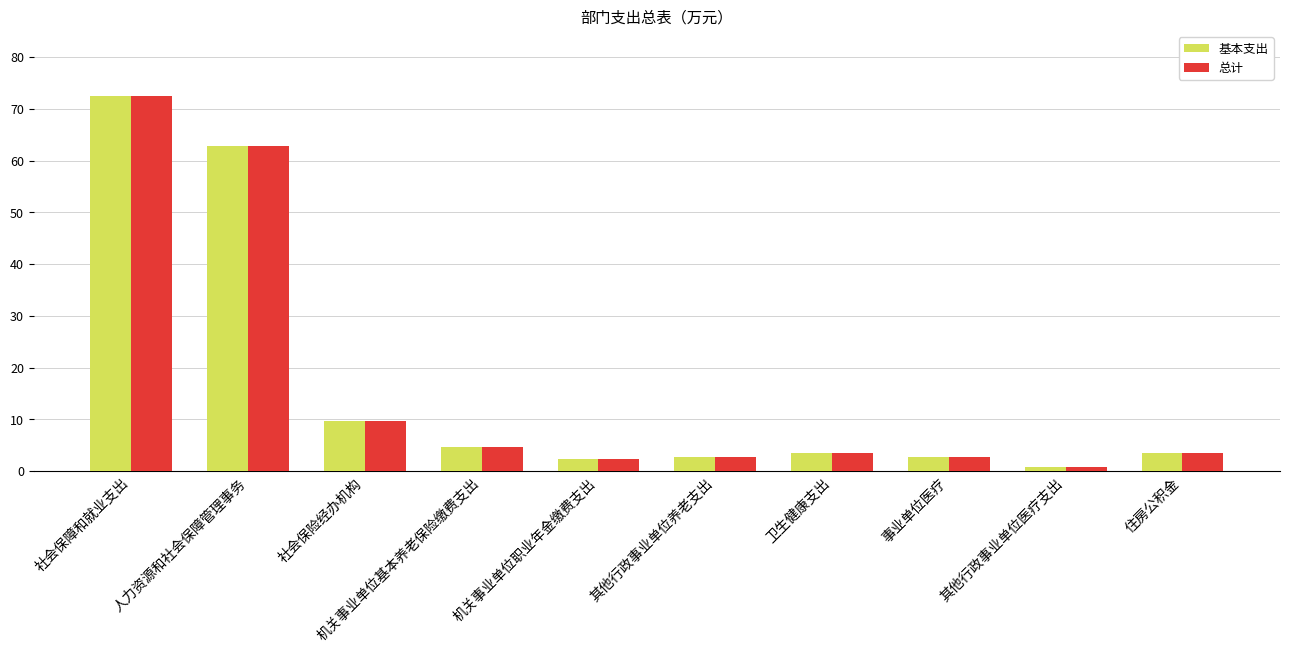

What is the sum of the 基本支出 values at 卫生健康支出 and 其他行政事业单位医疗支出?

4.5